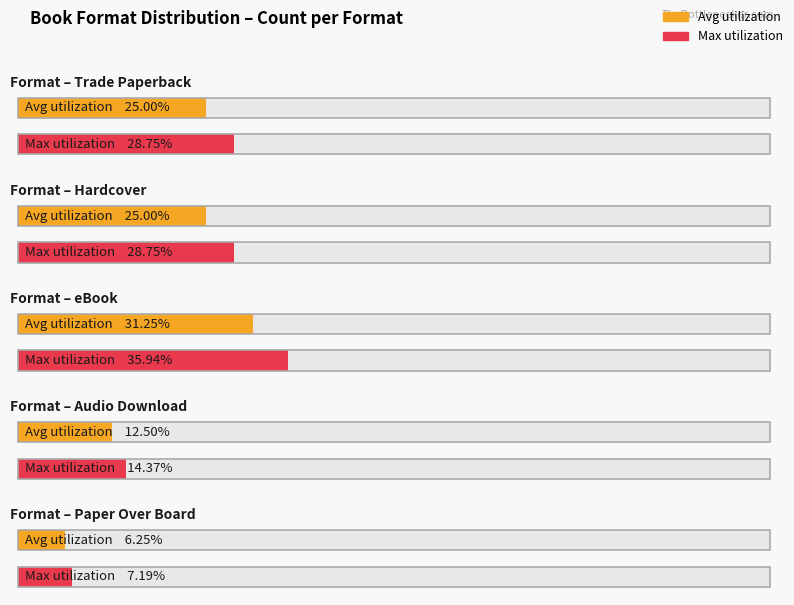

Does the chart contain any negative values?

No